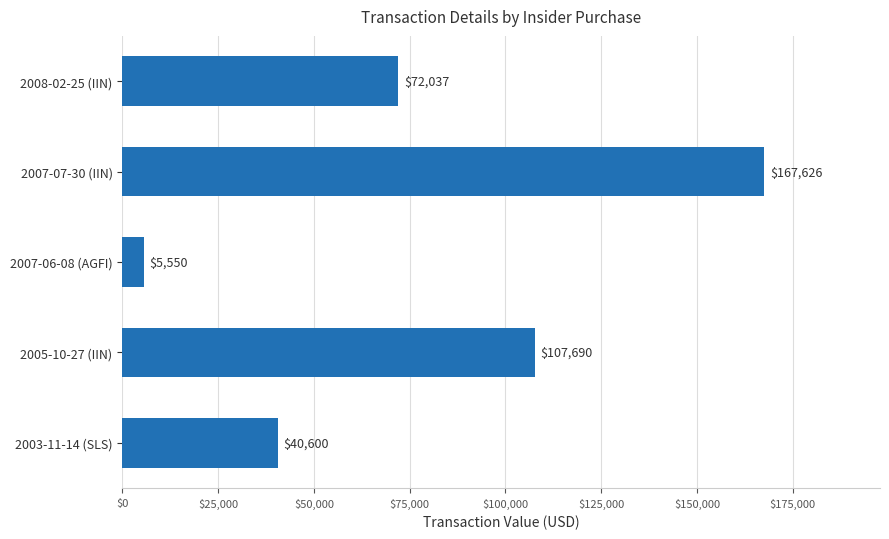

Does the chart contain any negative values?

No